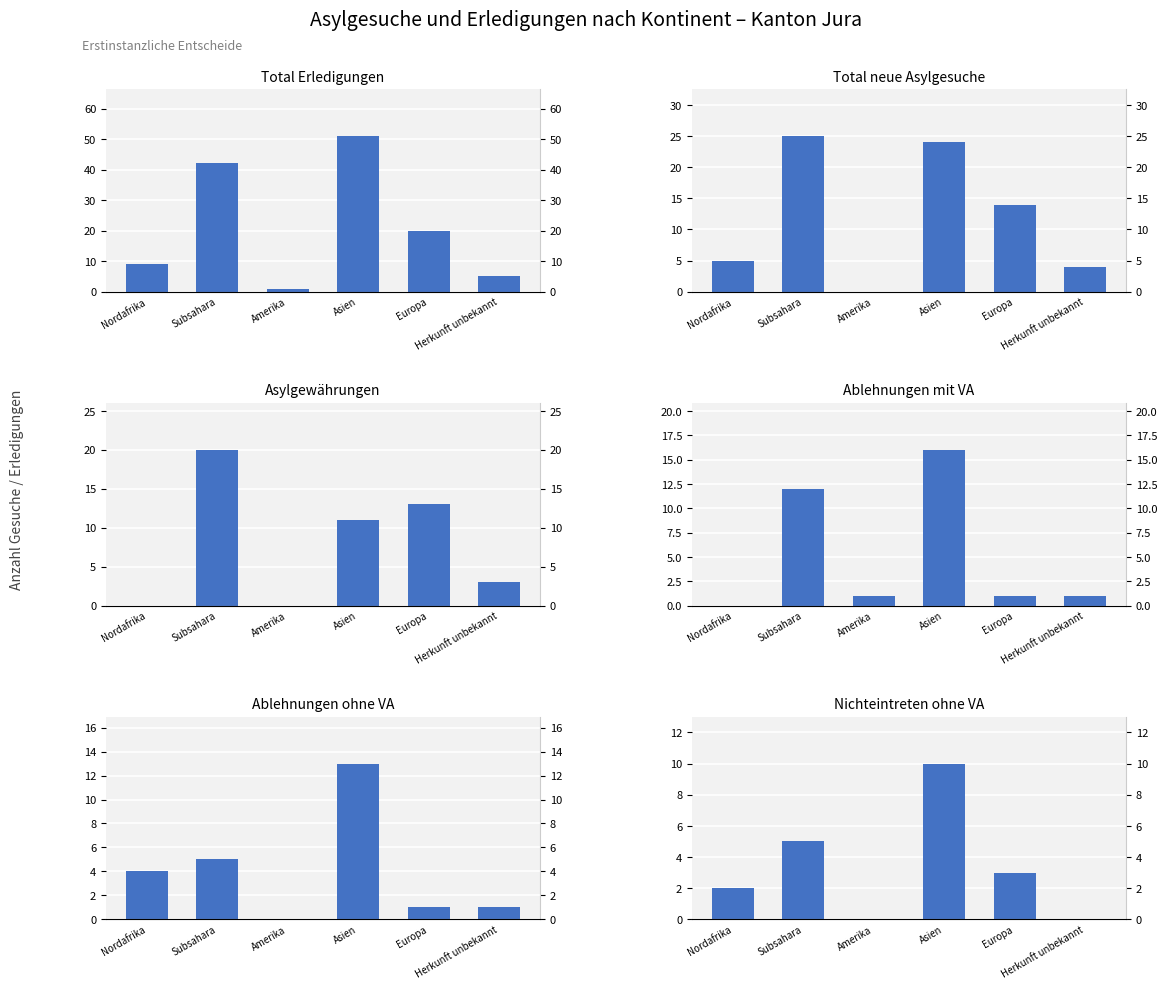

Count the number of categories in the chart.

6